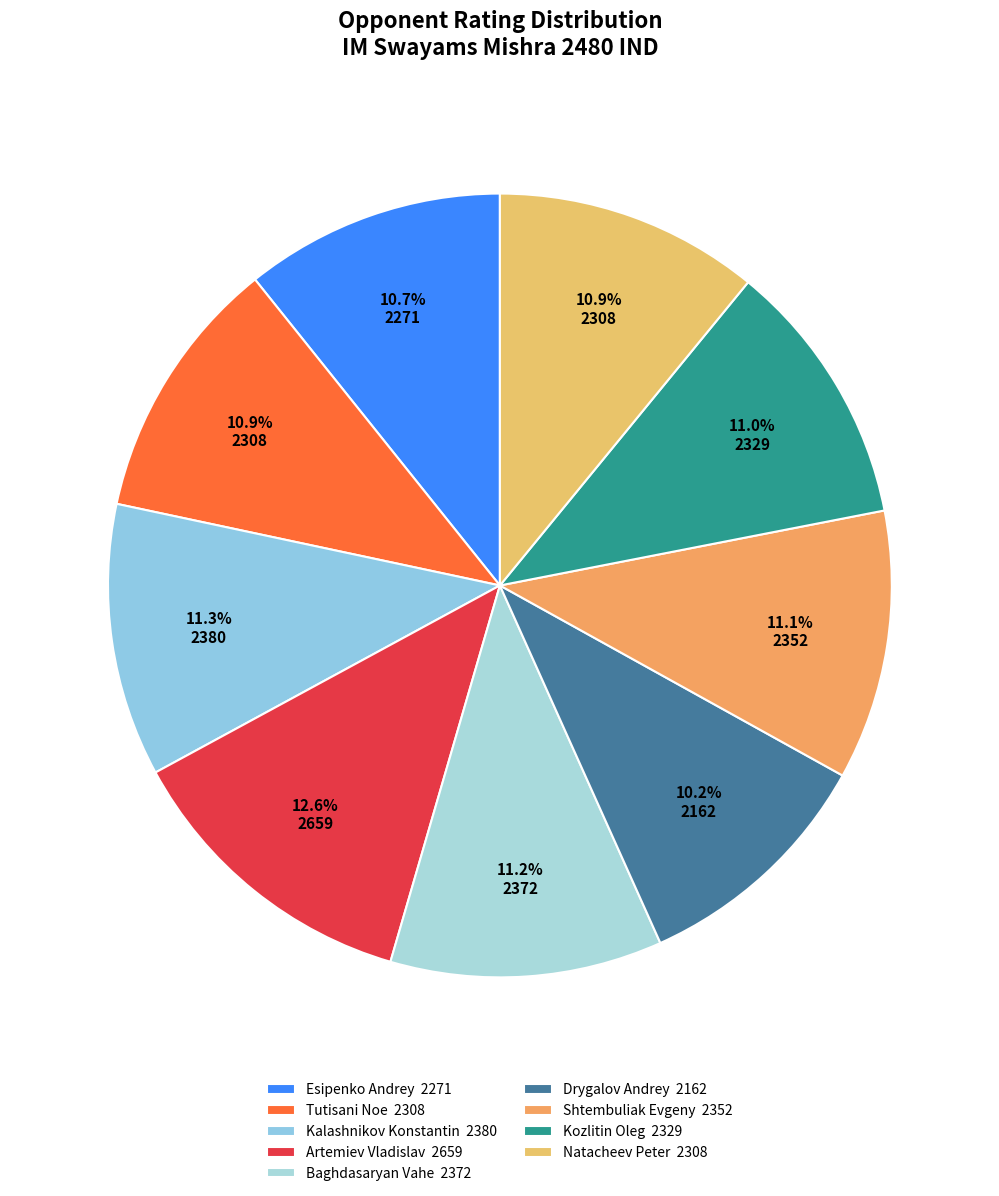

Rank the categories by value from highest to lowest.

Artemiev Vladislav, Kalashnikov Konstantin, Baghdasaryan Vahe, Shtembuliak Evgeny, Kozlitin Oleg, Tutisani Noe, Natacheev Peter, Esipenko Andrey, Drygalov Andrey